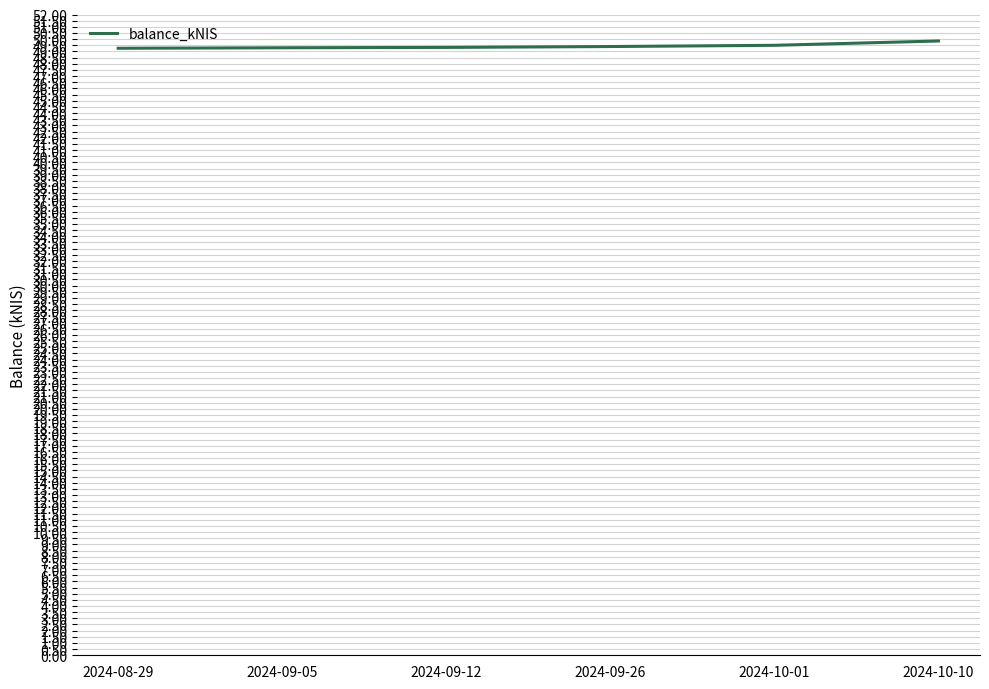

Approximately how many times larger is the value at 2024-09-26 compared to 2024-09-12?

1.0